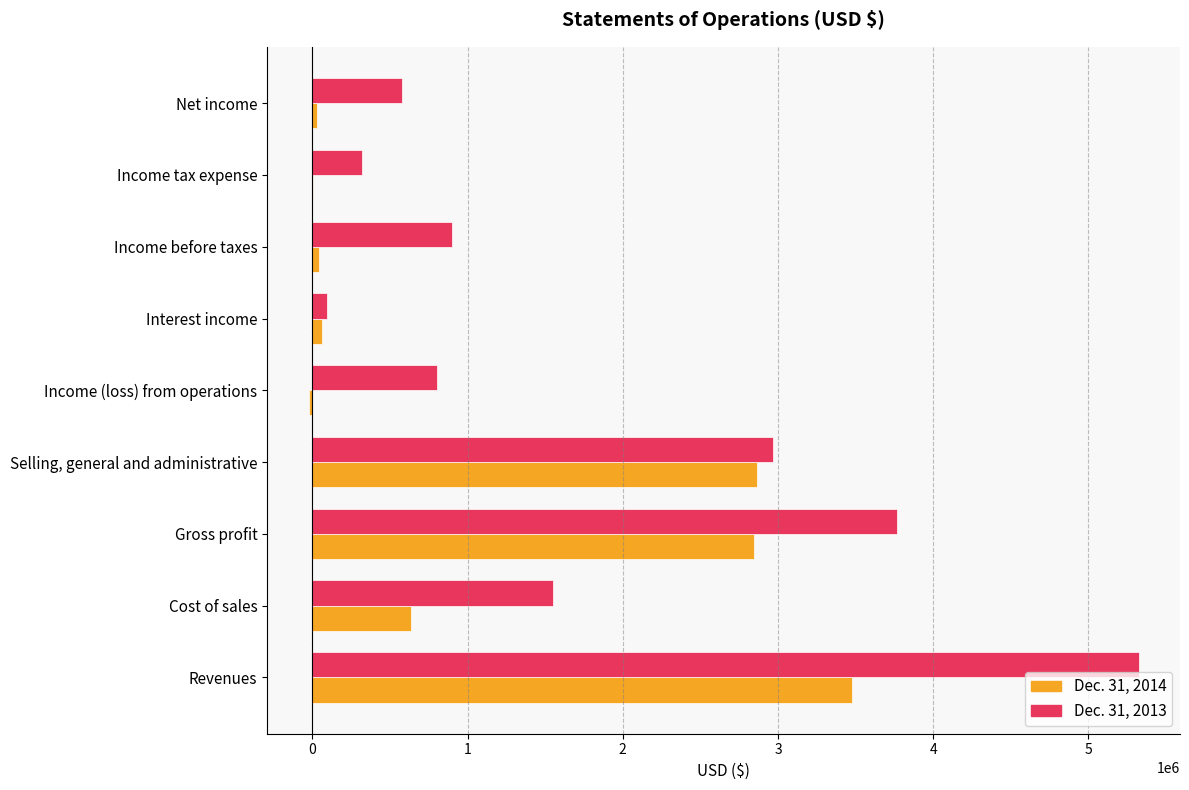

Count the number of categories in the chart.

9